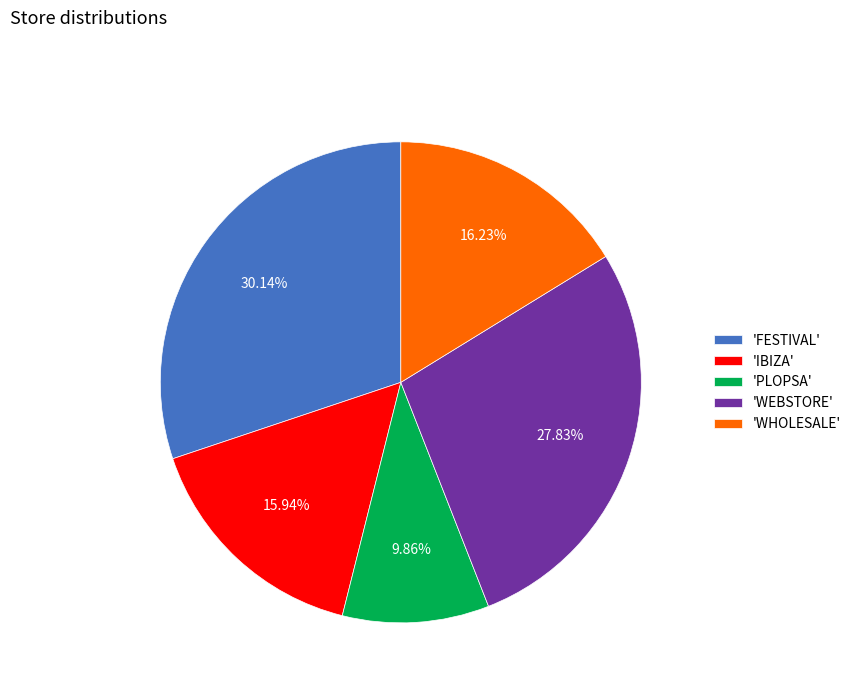

Do 'WHOLESALE' and 'IBIZA' together represent more than half of the pie?

No